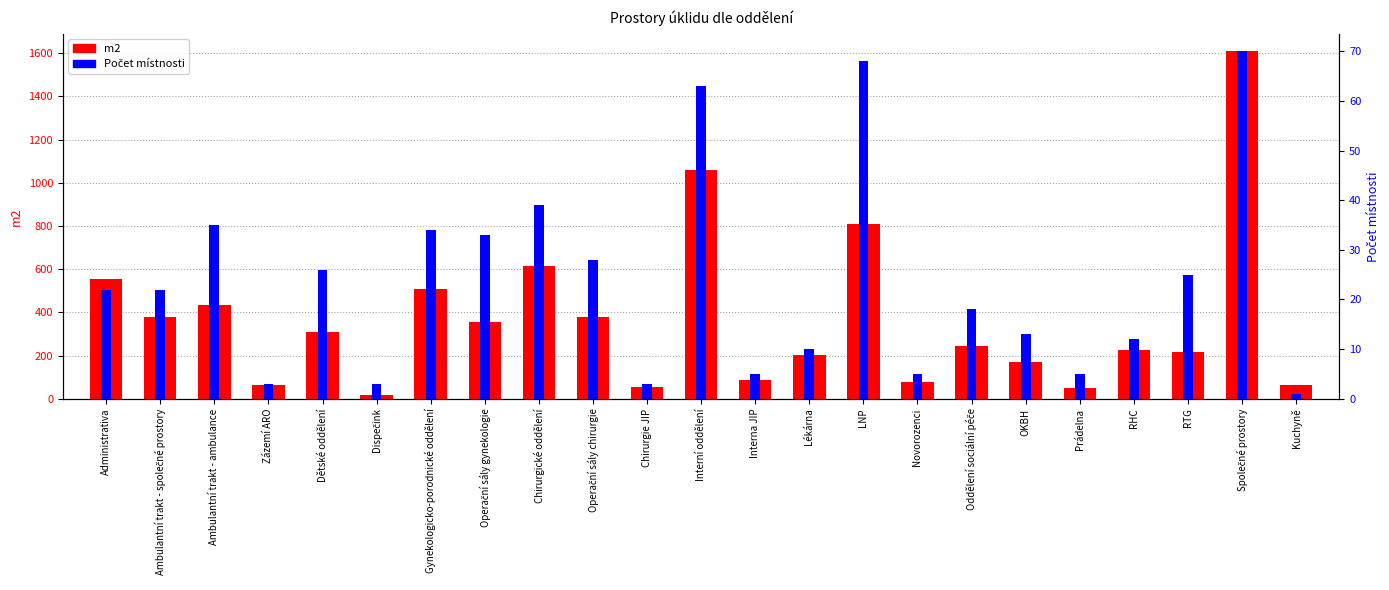

The m2 series shows 407.4 at Dětské oddělení. True or false?

False